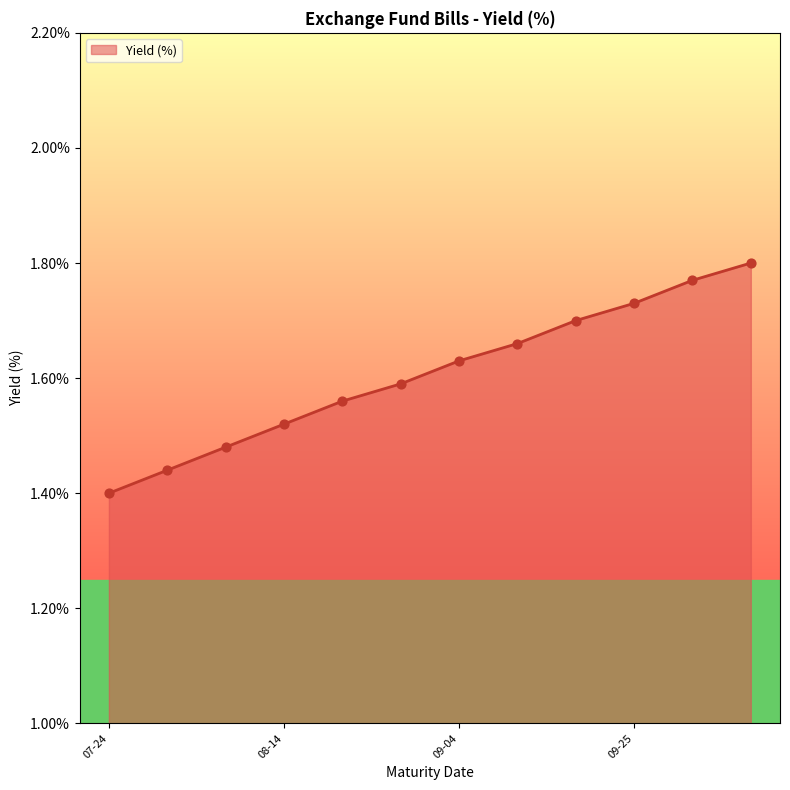

What is the difference between the maximum and minimum values?

0.4